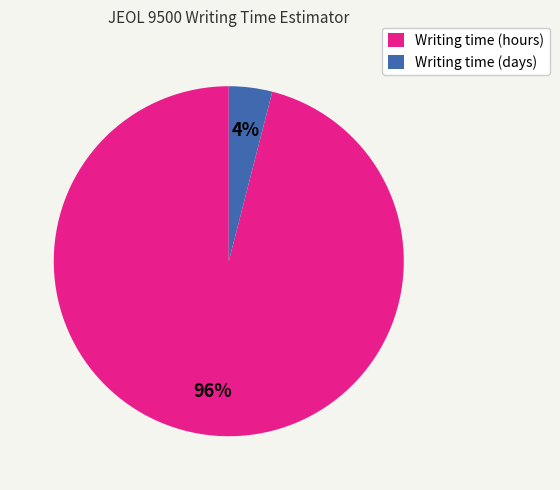

To the nearest percent, what is the difference between the Writing time (hours) and Writing time (days) slice percentages?

92%